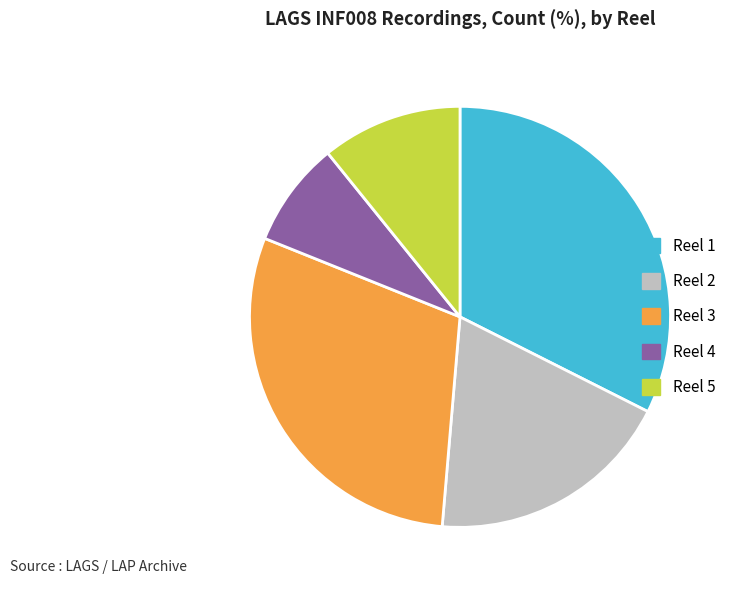

Is it true that Reel 5 is 11% of the pie?

True